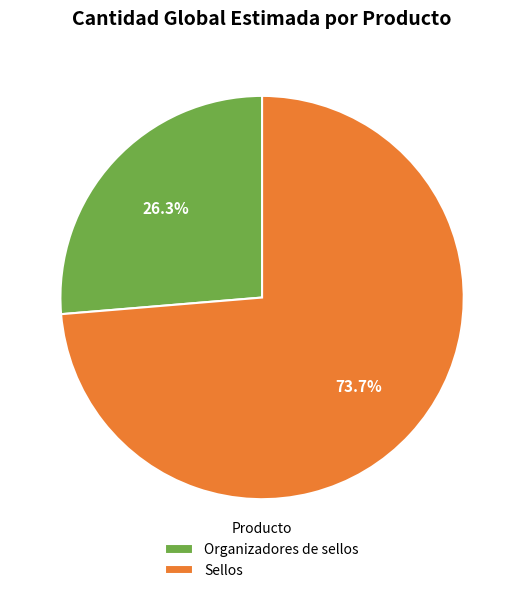

Rank the categories by value from highest to lowest.

Sellos, Organizadores de sellos